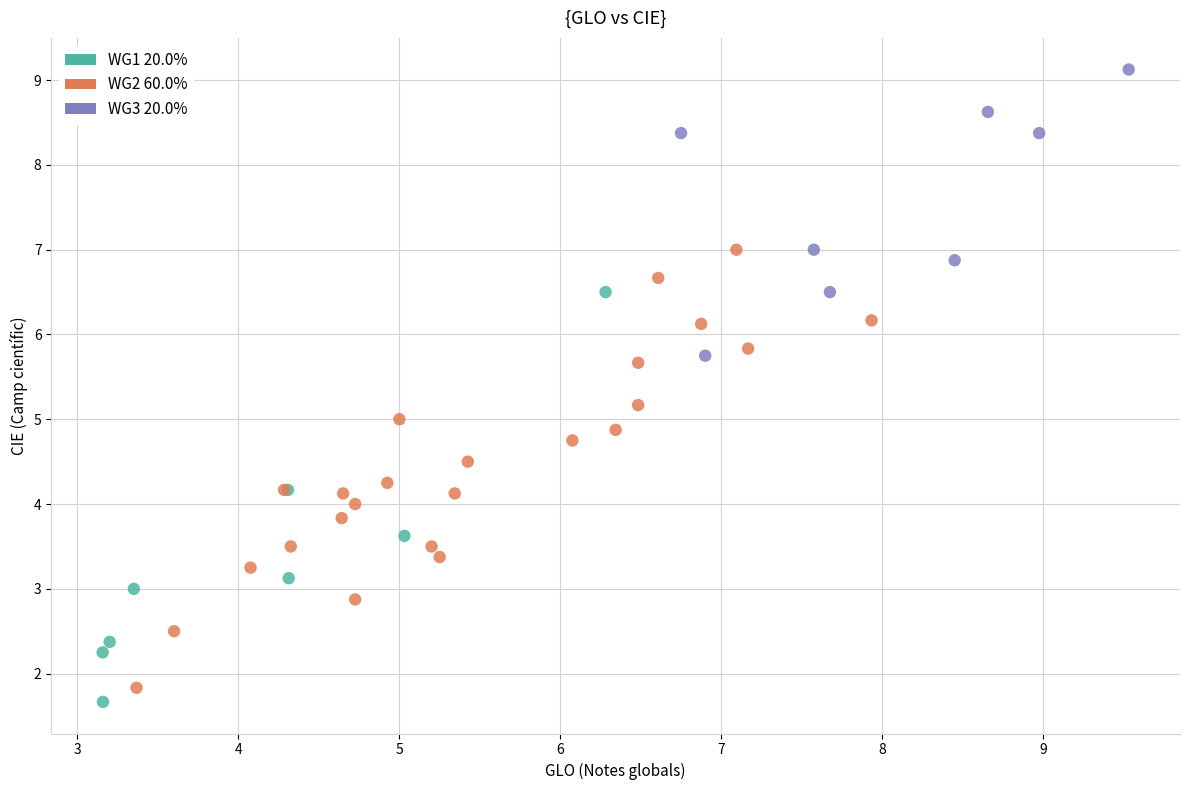

Which series contains the highest Y value?

WG3 20.0%